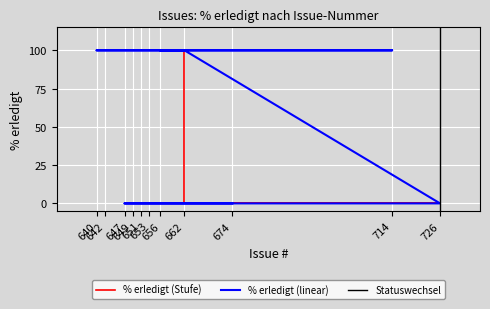

Which label corresponds to the largest value in the chart?

662